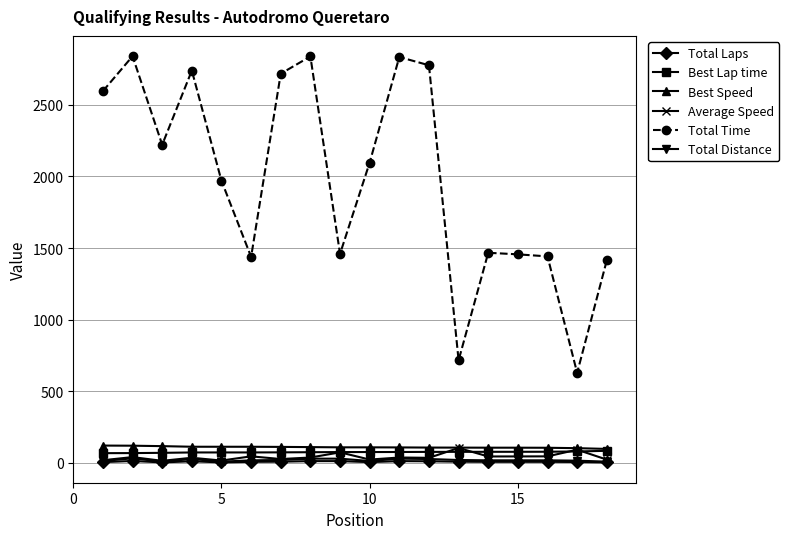

True or false: Best Speed and Total Laps intersect in this chart.

False